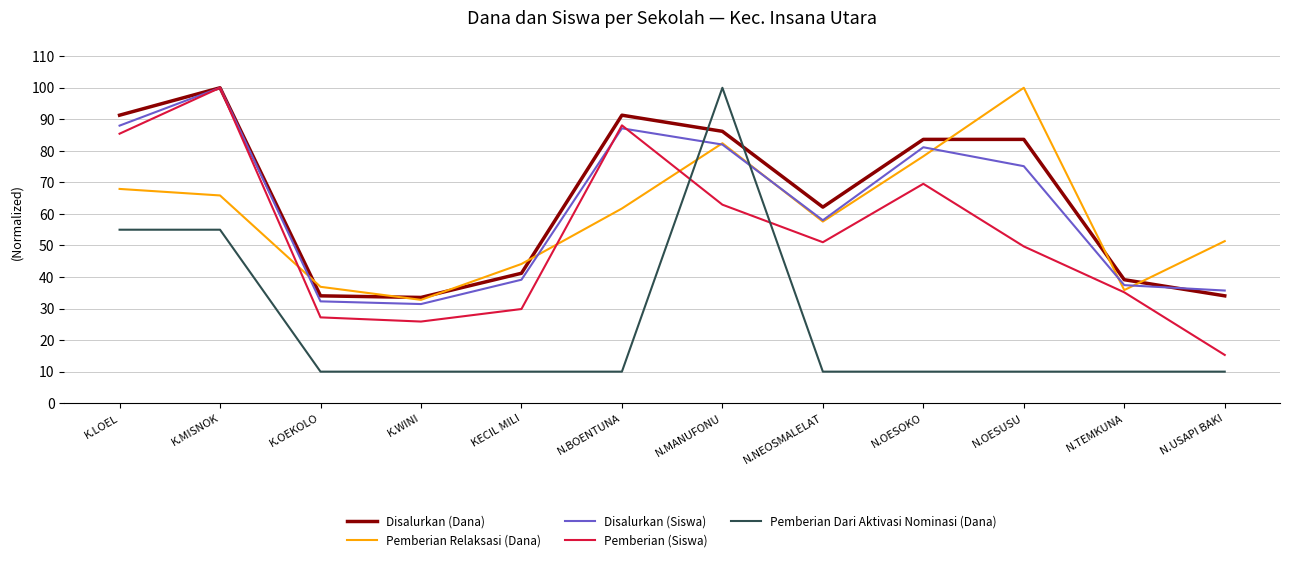

What position from the right is N.NEOSMALELAT?

5